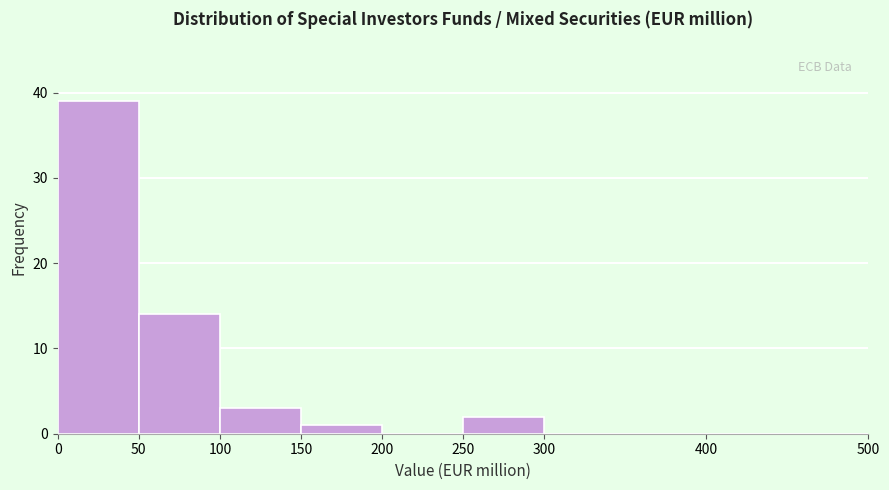

Over which range of the x-axis is the bar tallest?

0 to 50